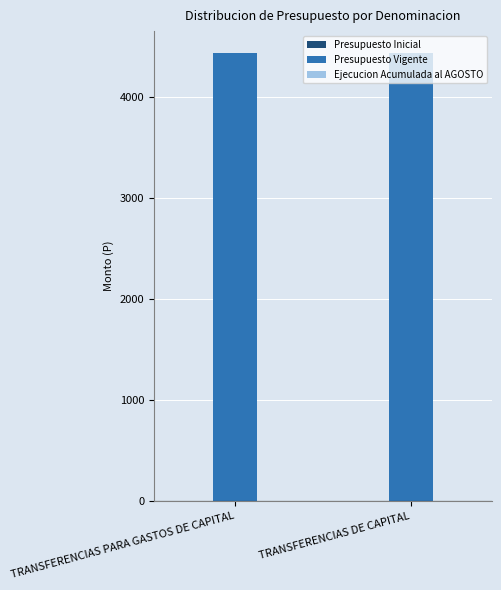

Is it true that Ejecucion Acumulada al AGOSTO equals 0 at TRANSFERENCIAS PARA GASTOS DE CAPITAL?

True